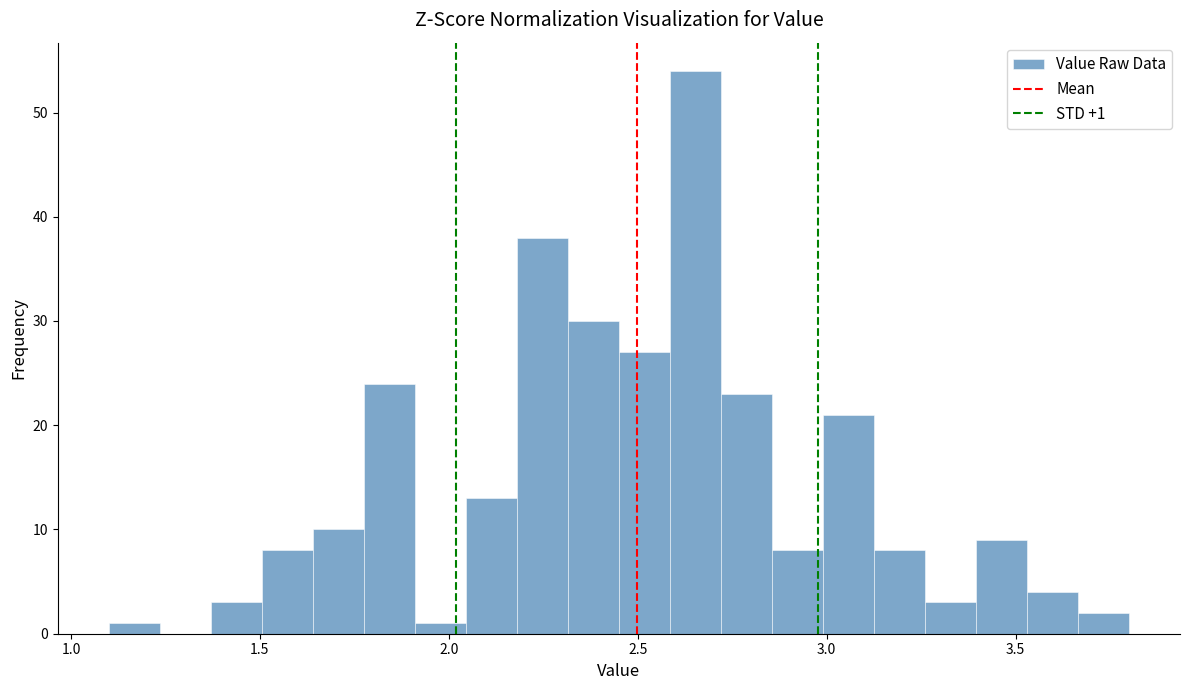

Read against the x-axis, roughly where is the centre of the tallest bar?

2.65